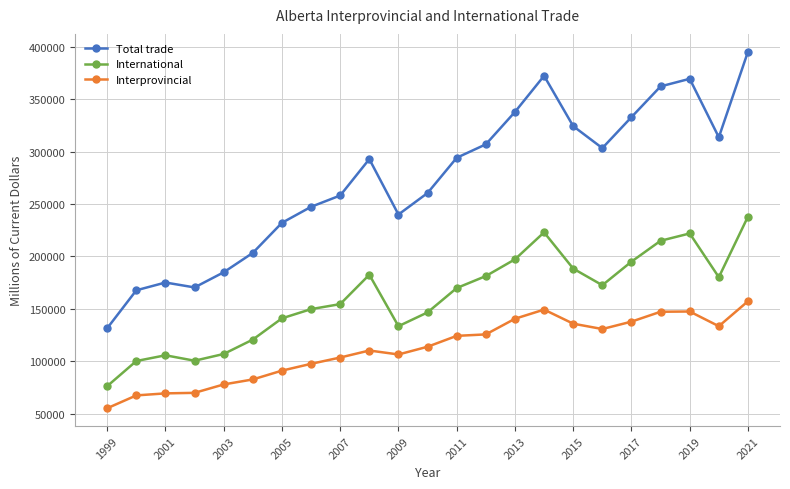

Which series has the largest total across all categories?

Total trade